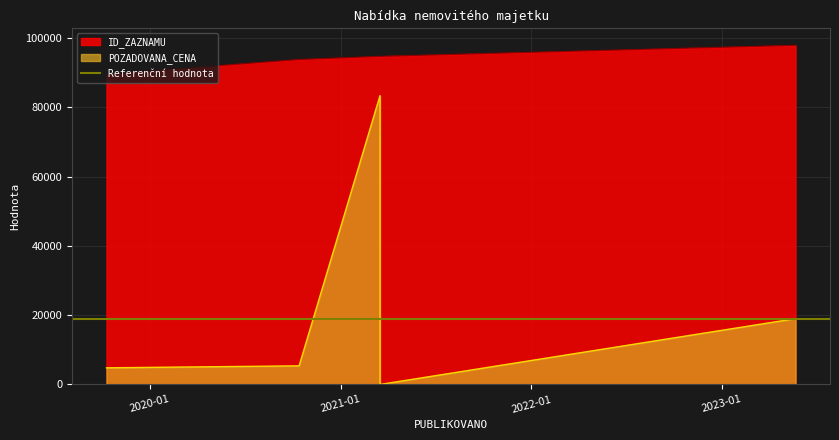

What is the lowest value of the ID_ZAZNAMU series?

89575